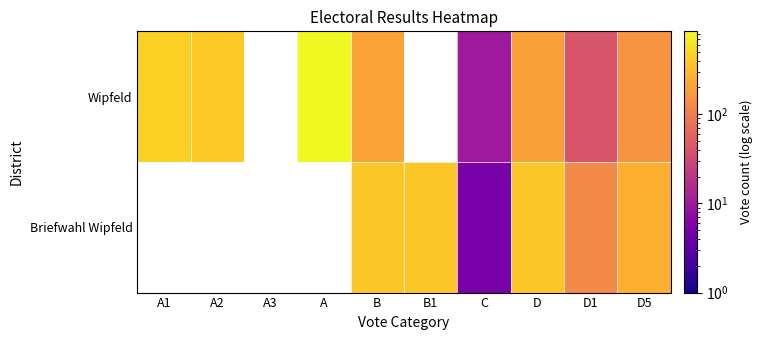

How many positive values does the Wipfeld series have?

8